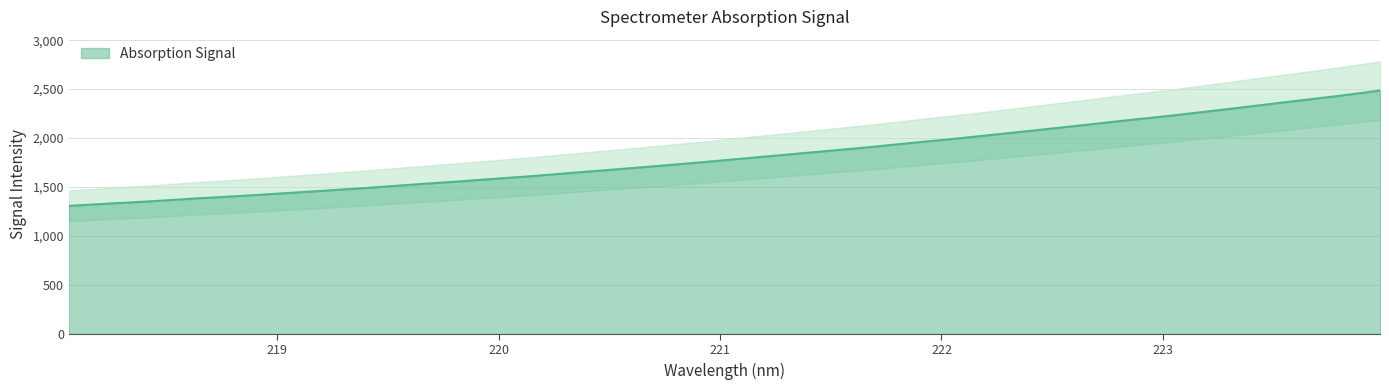

Rank the categories by value from highest to lowest.

223.9802, 223.7895, 223.5987, 223.408, 223.2172, 223.0264, 222.8355, 222.6447, 222.4538, 222.263, 222.0721, 221.8812, 221.6902, 221.4993, 221.3083, 221.1174, 220.9264, 220.7354, 220.5444, 220.3533, 220.1623, 219.9712, 219.7801, 219.589, 219.3979, 219.2067, 219.0156, 218.8244, 218.6332, 218.442, 218.2508, 218.0596